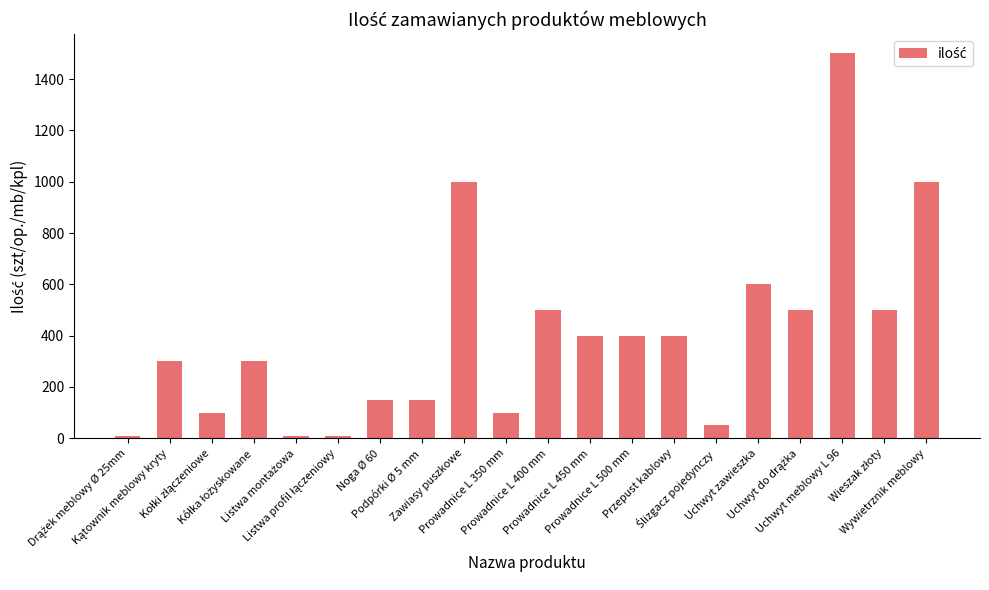

What is the sum of all values?

7980